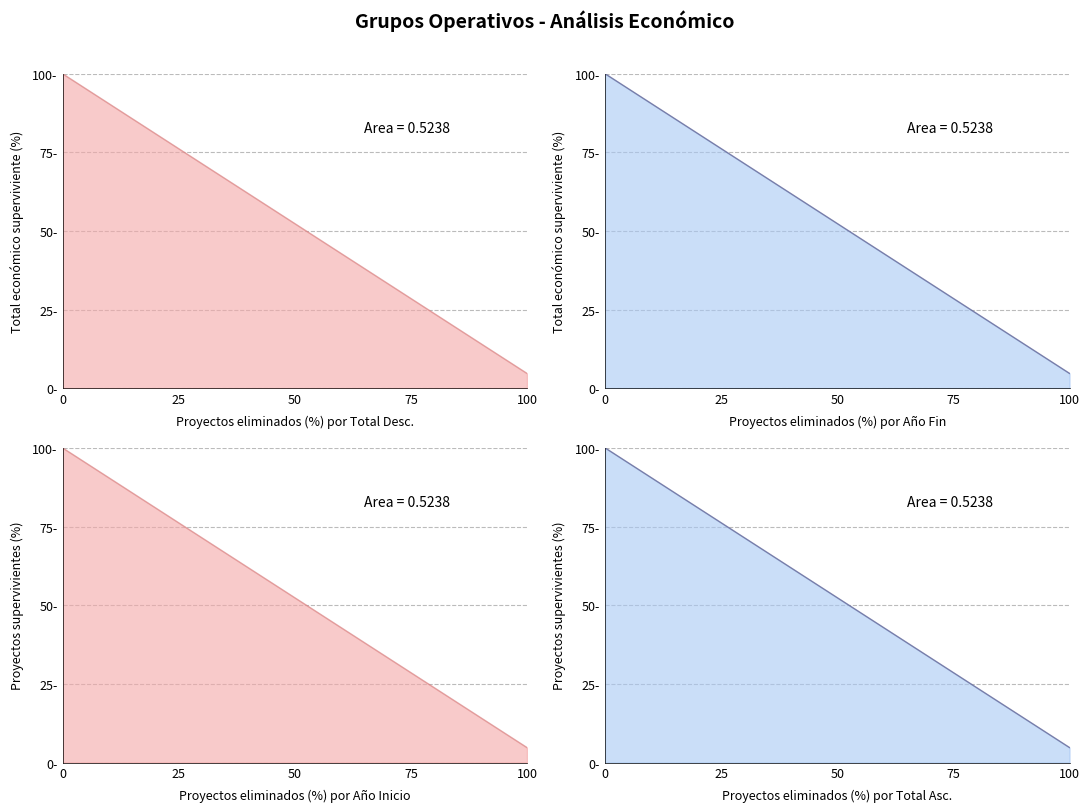

At how many categories does at least one series exceed 62?

8